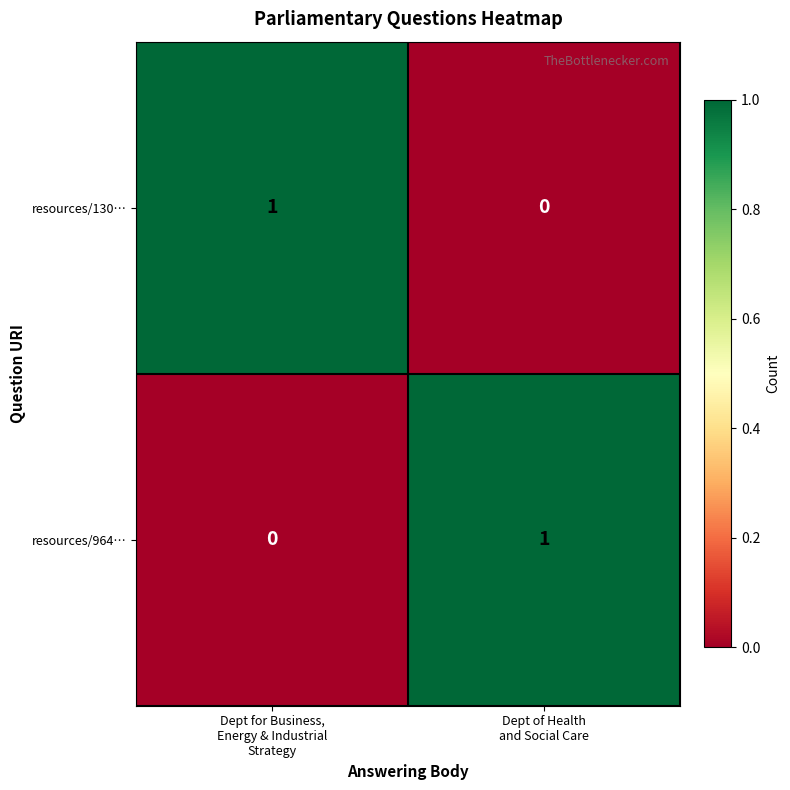

Reading left to right, extract all data points from this chart.

resources/130…: 1	0
resources/964…: 0	1